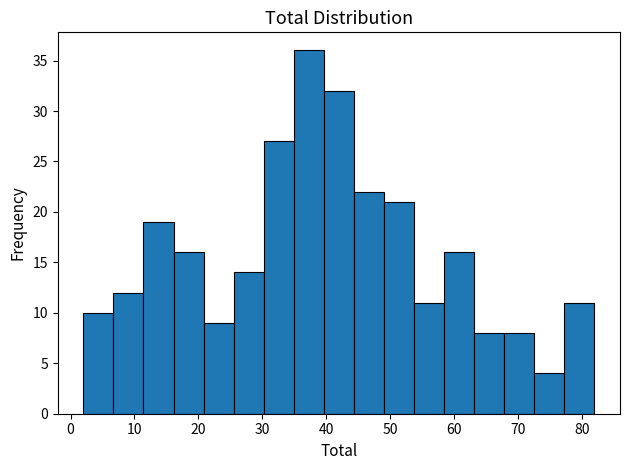

Over which range of the x-axis is the bar tallest?

35 to 40